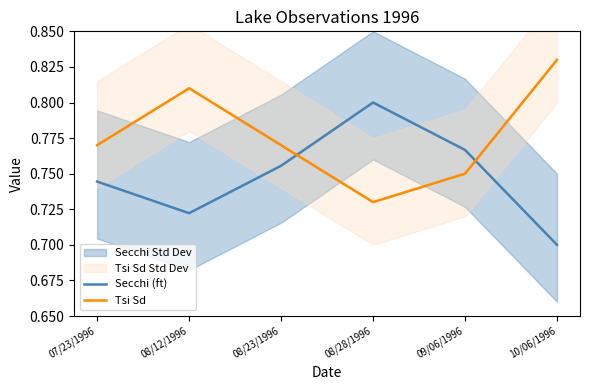

True or false: Tsi Sd and Secchi (ft) intersect in this chart.

True